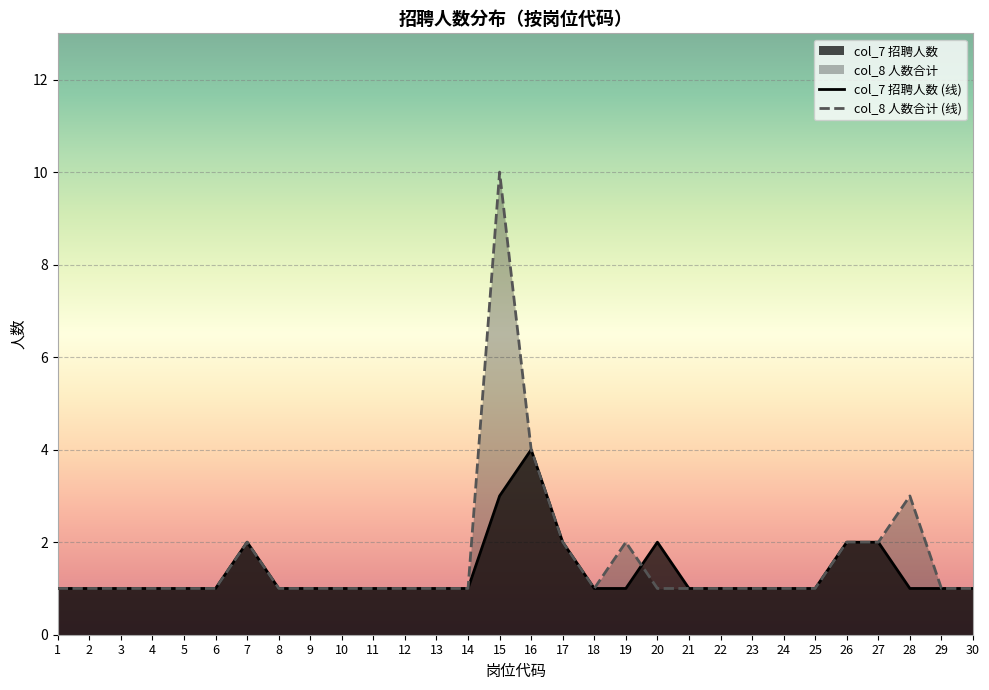

What is the value of the col_8 point at the 24th from the left?

1